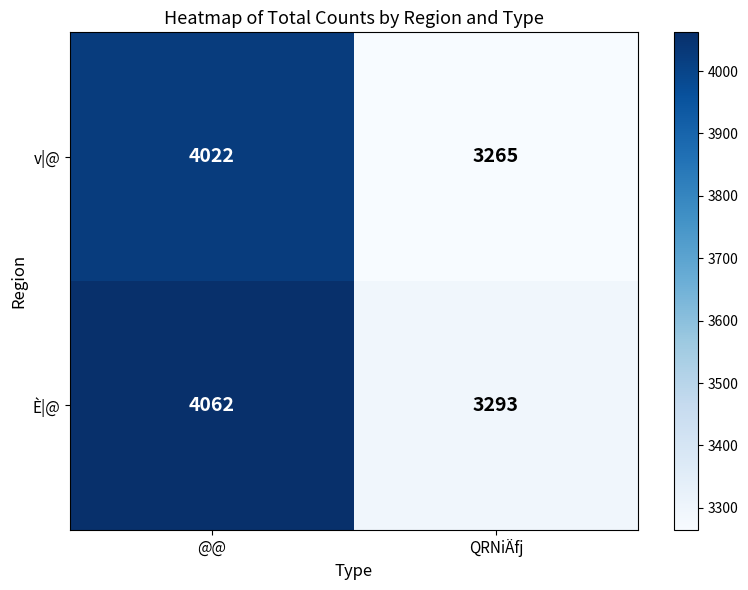

True or false: È|@ has a value of 5719 at QRNiÄfj.

False